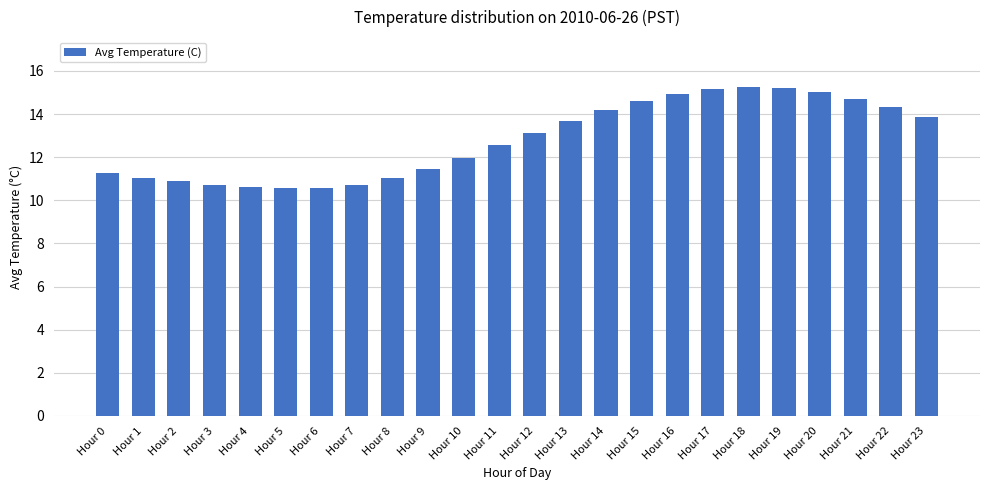

The value at Hour 19 is 21.2. True or false?

False